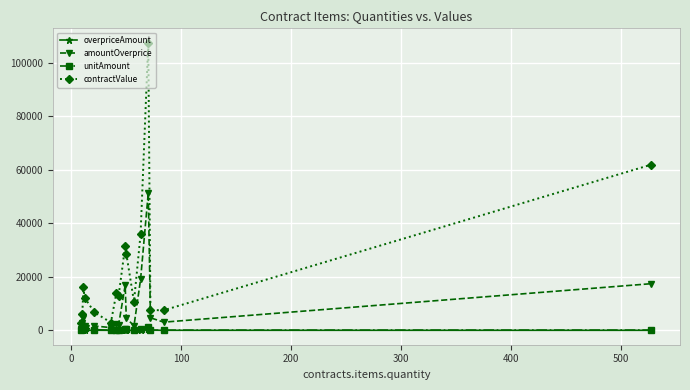

True or false: unitAmount and contractValue cross at least once.

False